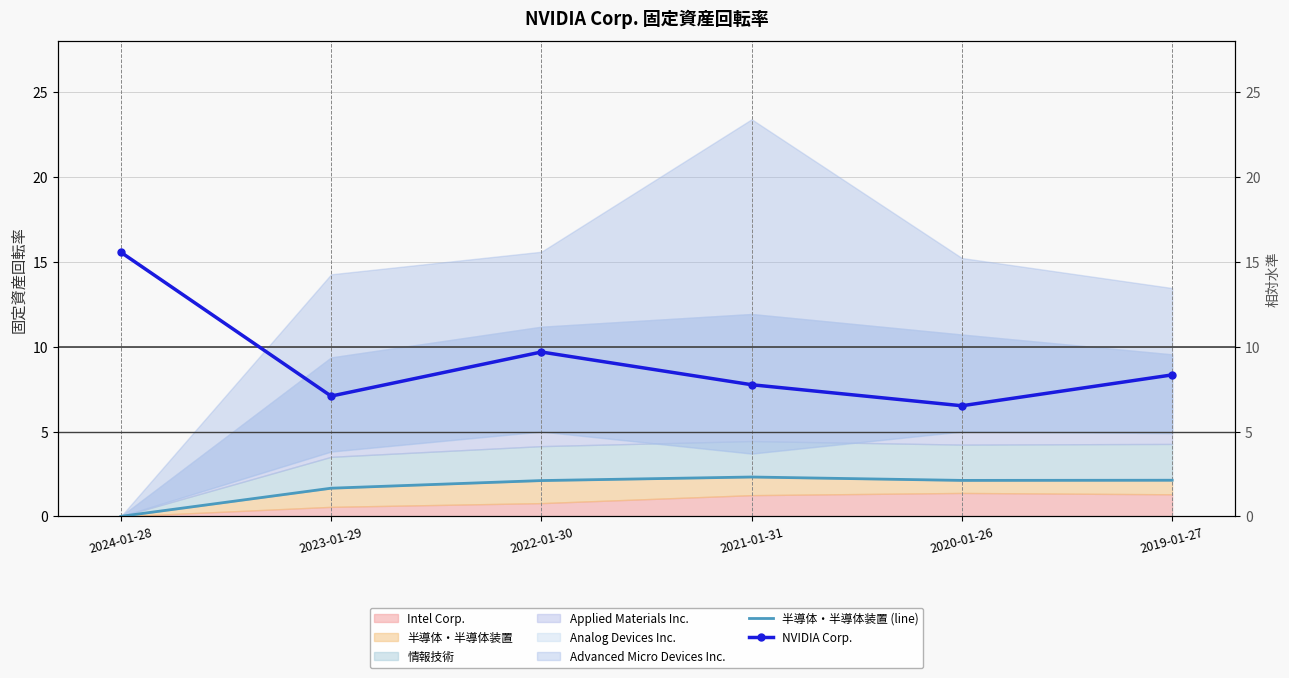

What is the label of the 2nd point from the right?

2020-01-26